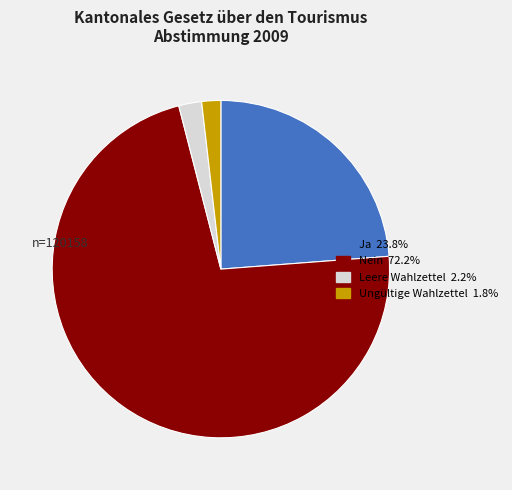

Which slice is the largest?

Nein